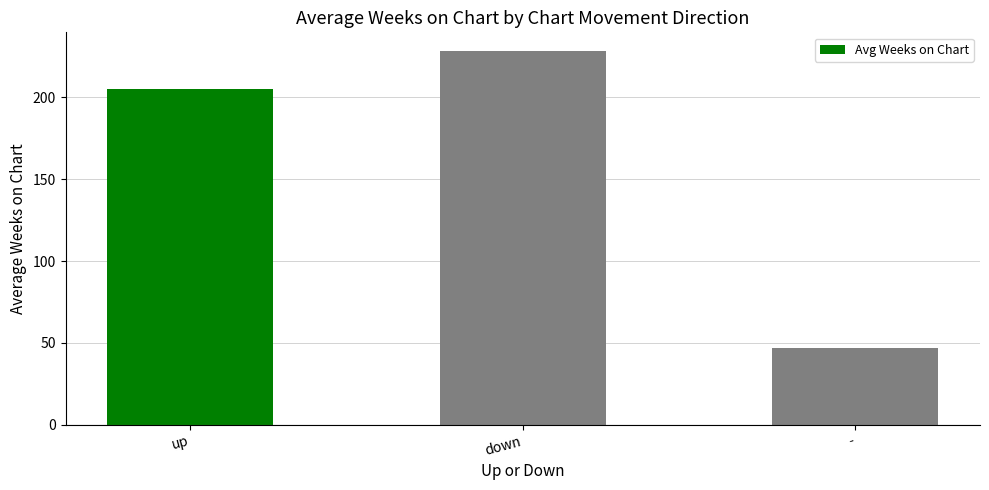

What is the sum of all values?

479.8